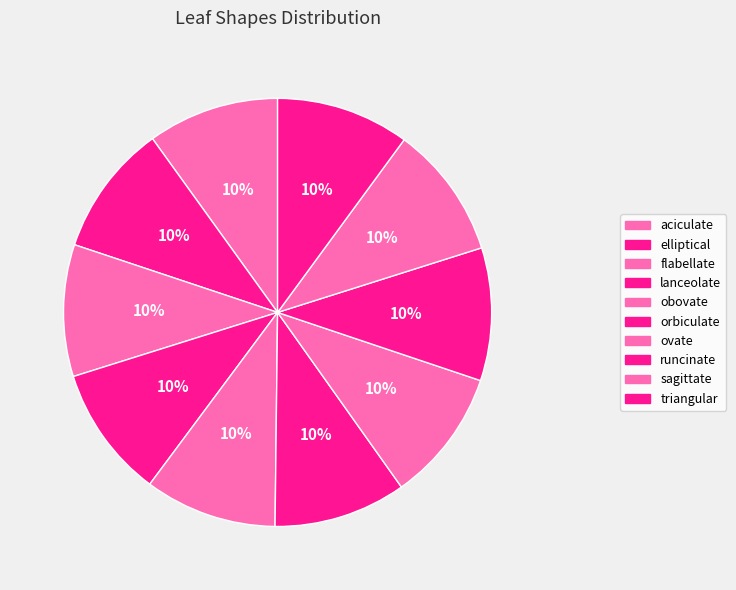

How many slices are in this pie chart?

10